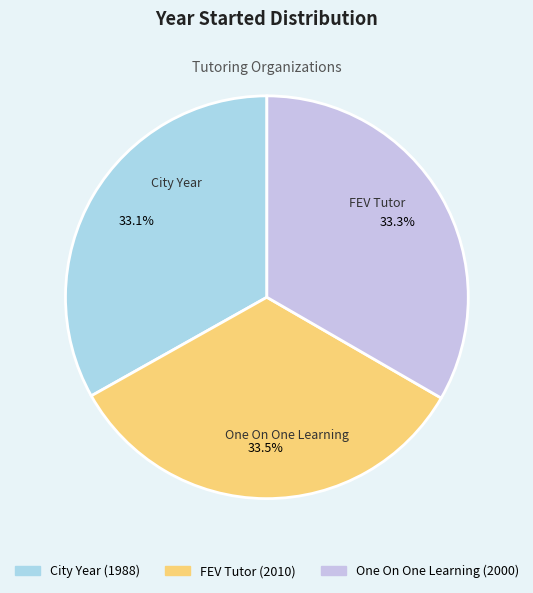

Is it true that One On One Learning is 23% of the pie?

False